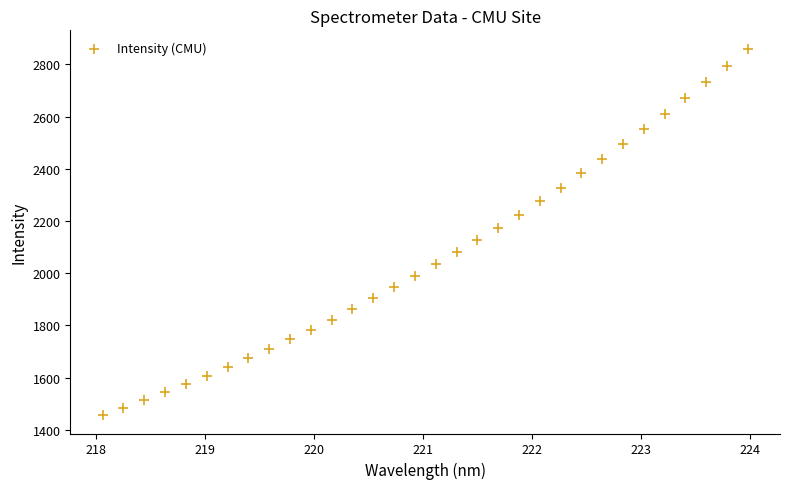

What is the range of Y values (max minus min)?

1404.5